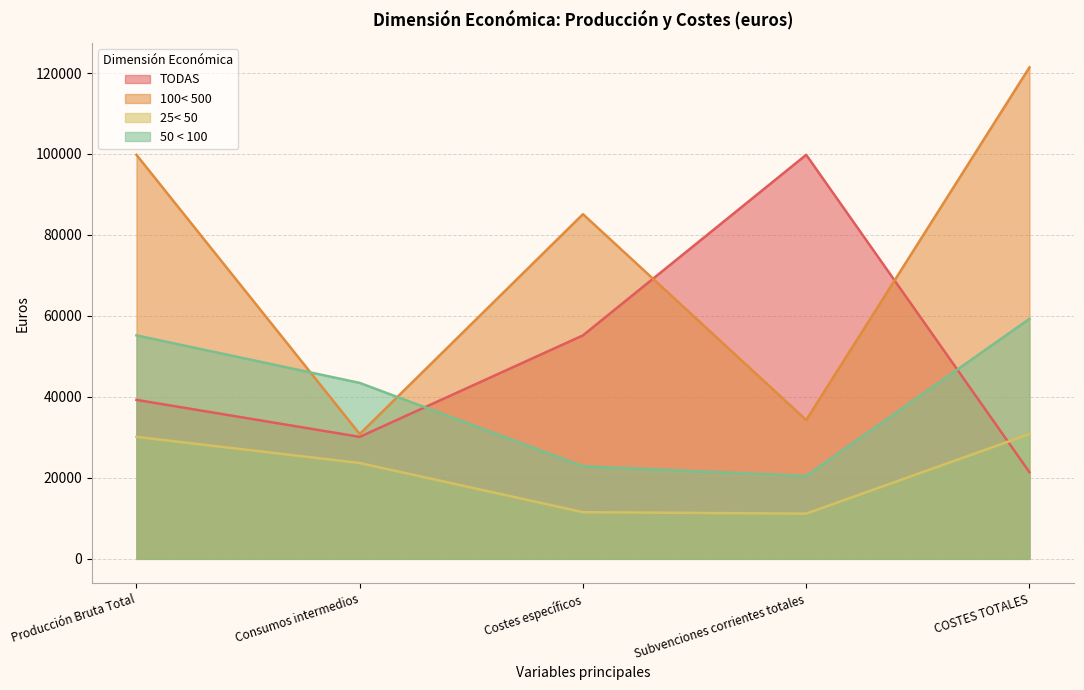

Does the chart have visible grid lines?

Yes